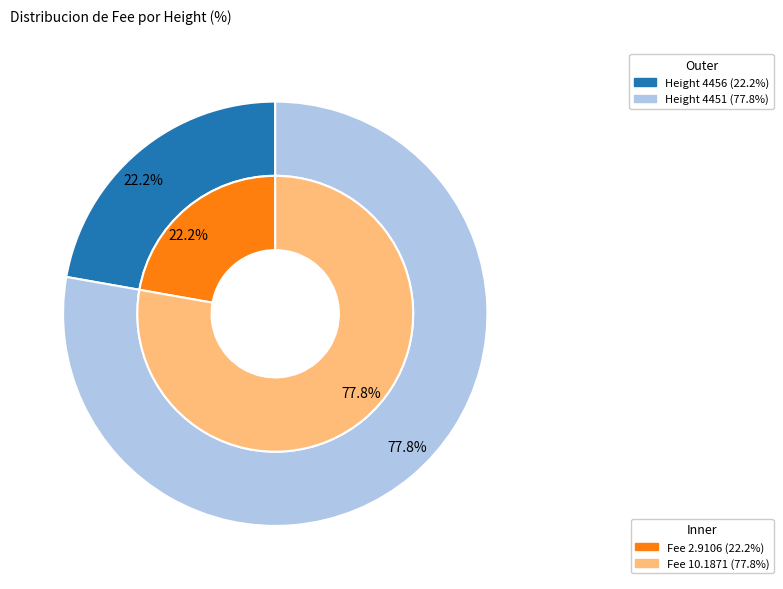

The 4451 slice represents 78% of the pie. True or false?

True